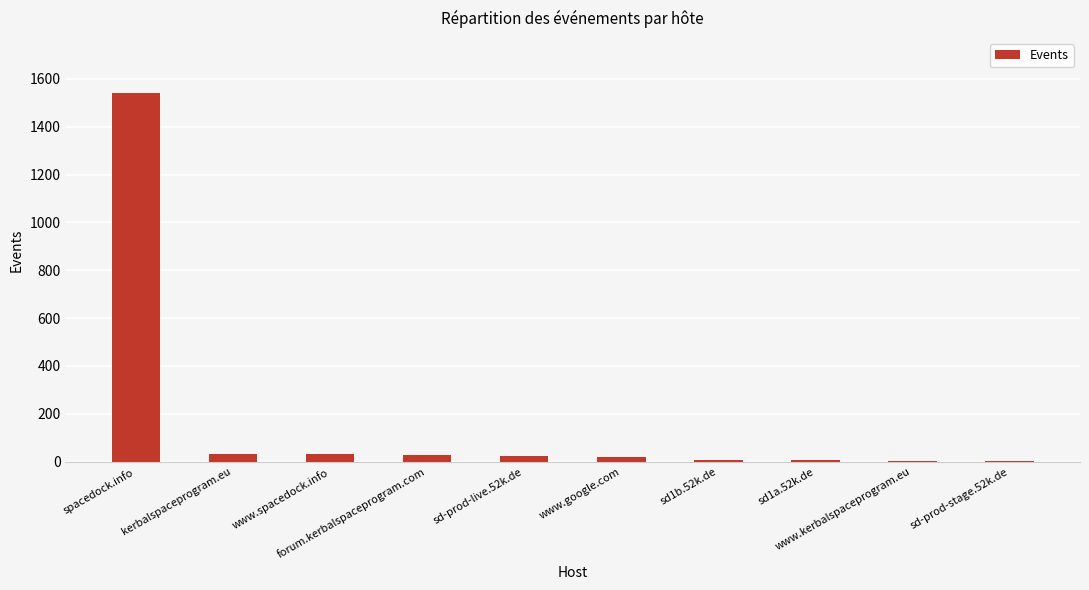

Are the bars horizontal?

No